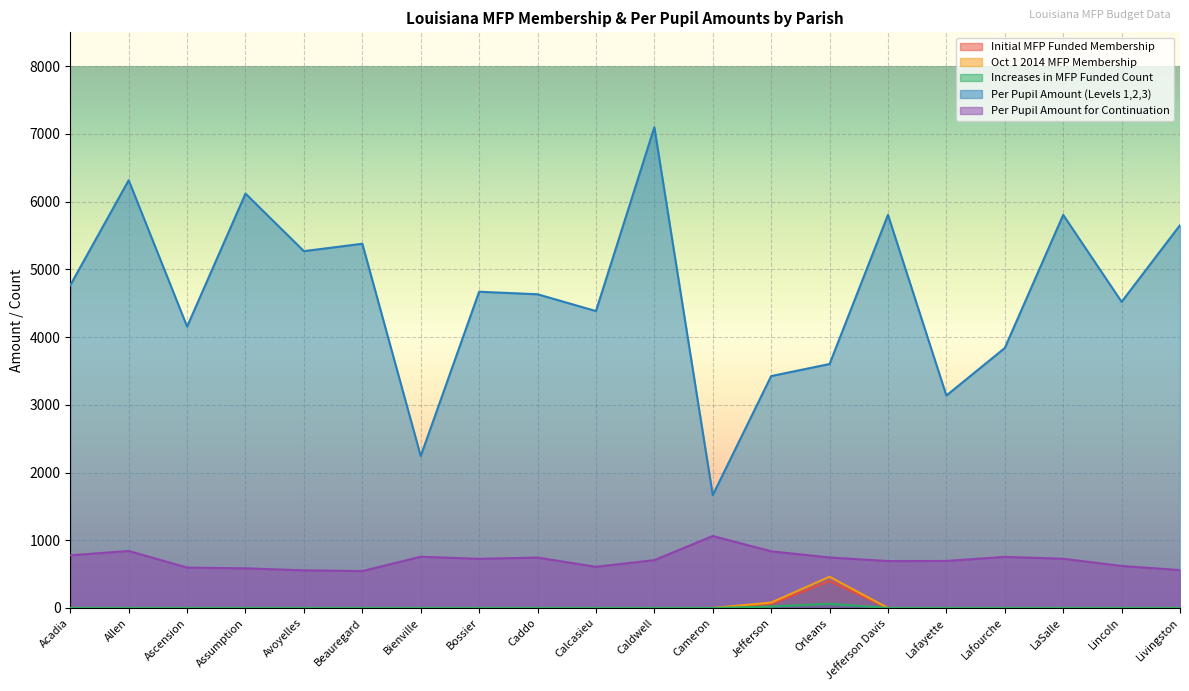

Is it true that Increases in MFP Funded Count equals 35.5 at Jefferson?

False